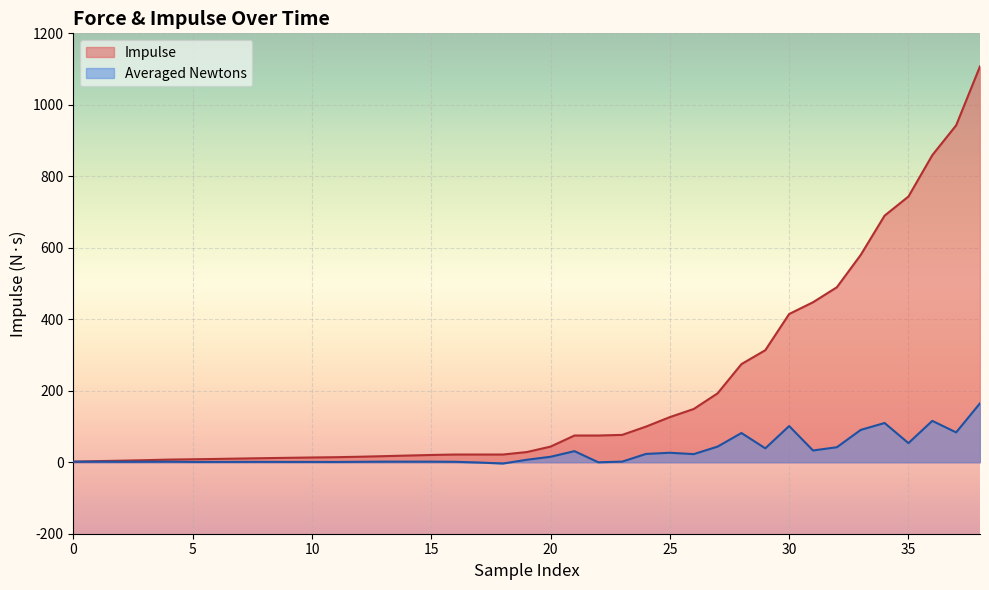

What is the maximum value shown in the chart?

1107.5